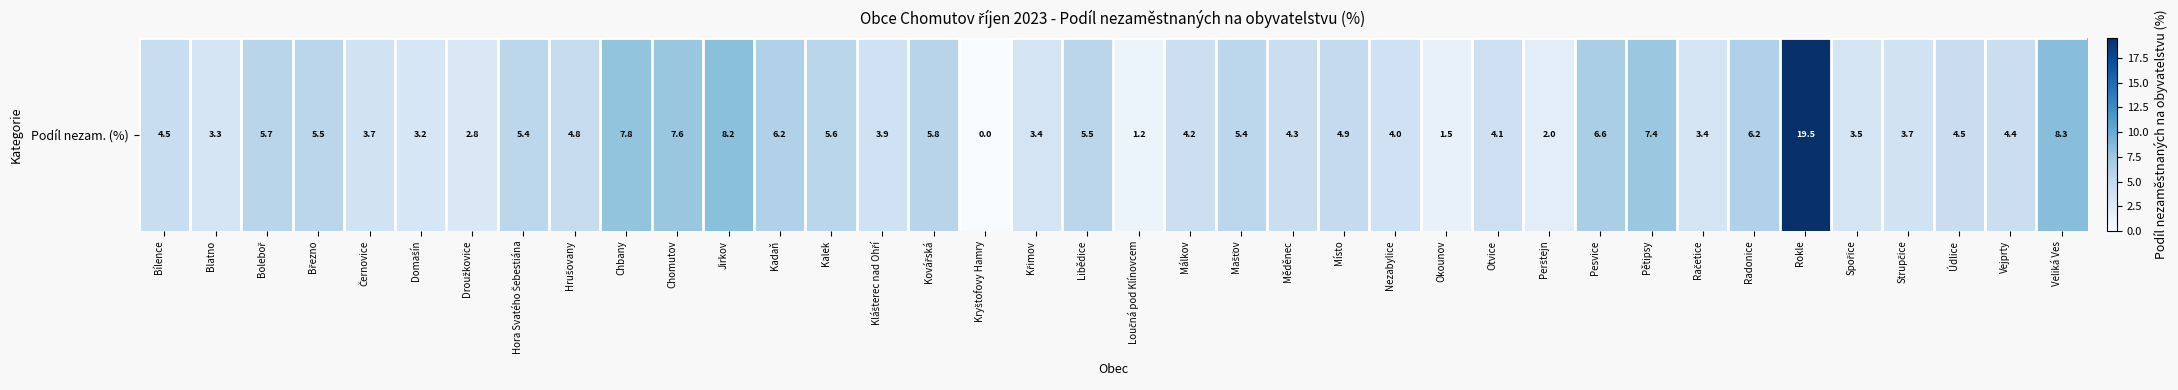

What is the change in value from Křimov to Račetice?

+0.1